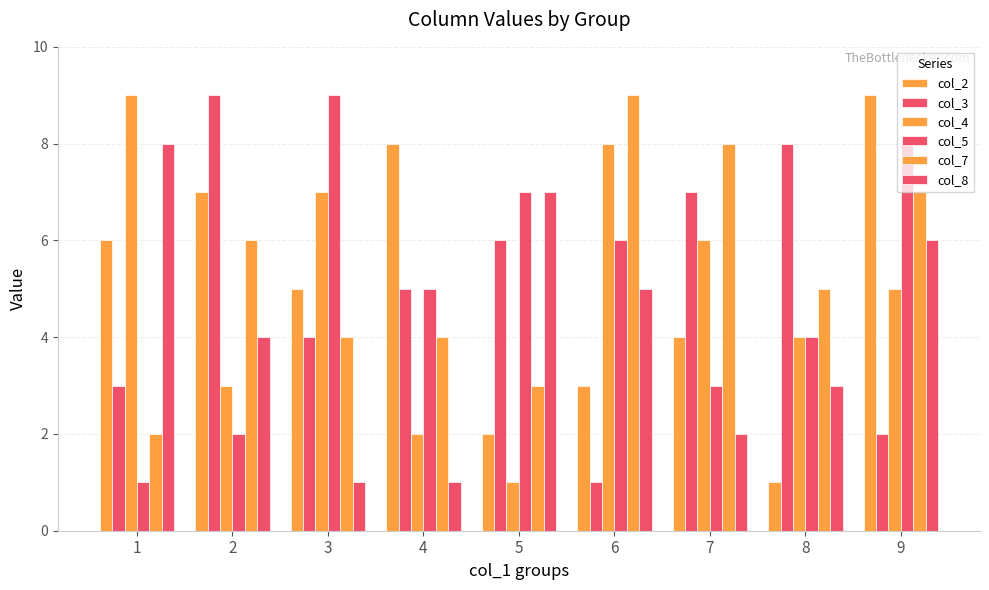

What is the sum of the col_4 values at 3 and 2?

10